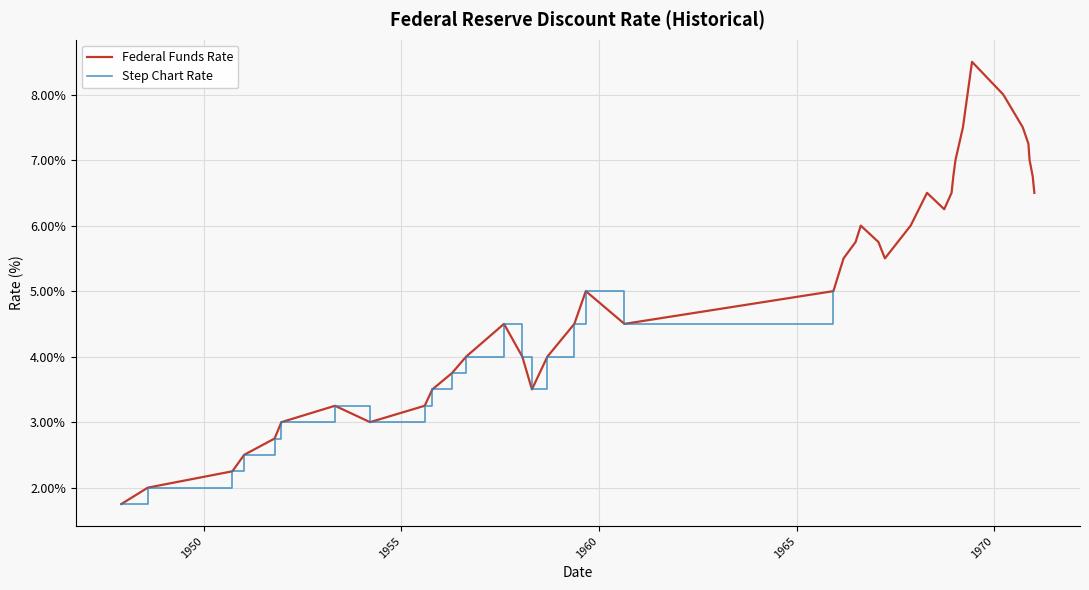

How many lines are shown in the chart?

2